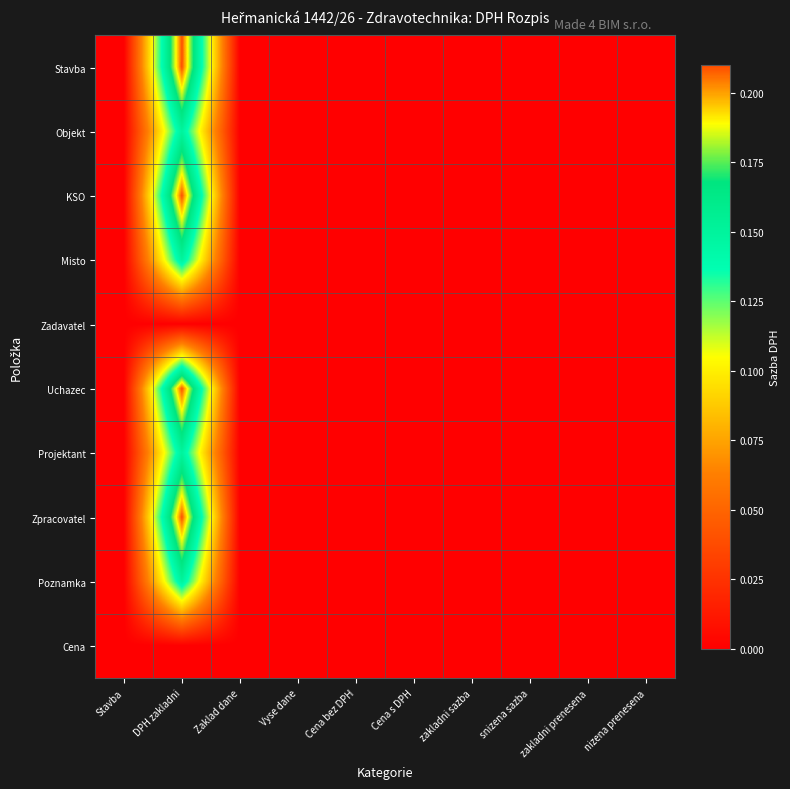

At Cena s DPH, list the series in order from smallest to largest.

Stavba, Objekt, KSO, Misto, Zadavatel, Uchazec, Projektant, Zpracovatel, Poznamka, Cena